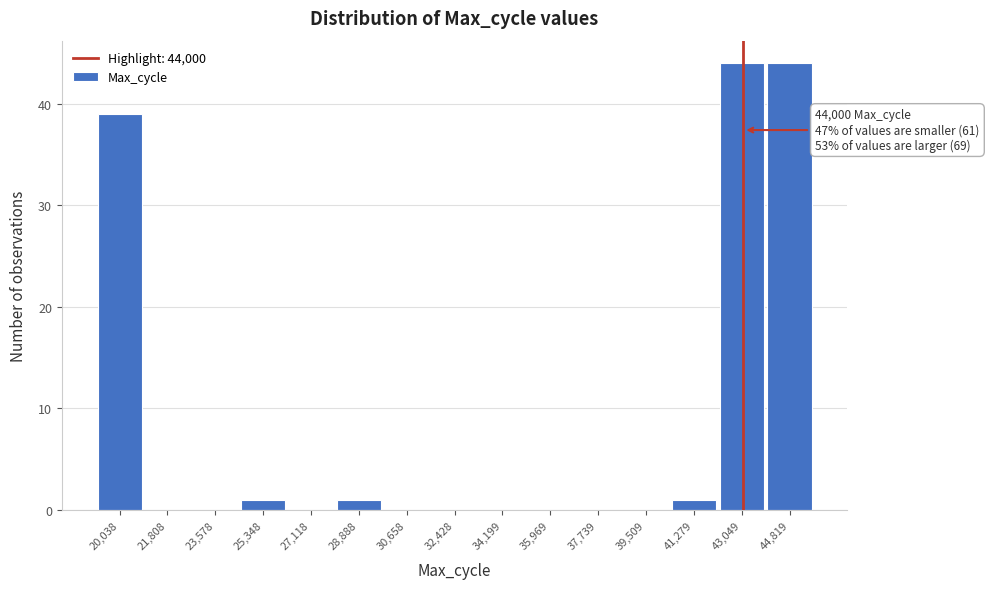

Reading right to left, list all the values displayed in this chart.

44,819=44	43,049=44	41,279=1	39,509=0	37,739=0	35,969=0	34,199=0	32,428=0	30,658=0	28,888=1	27,118=0	25,348=1	23,578=0	21,808=0	20,038=39